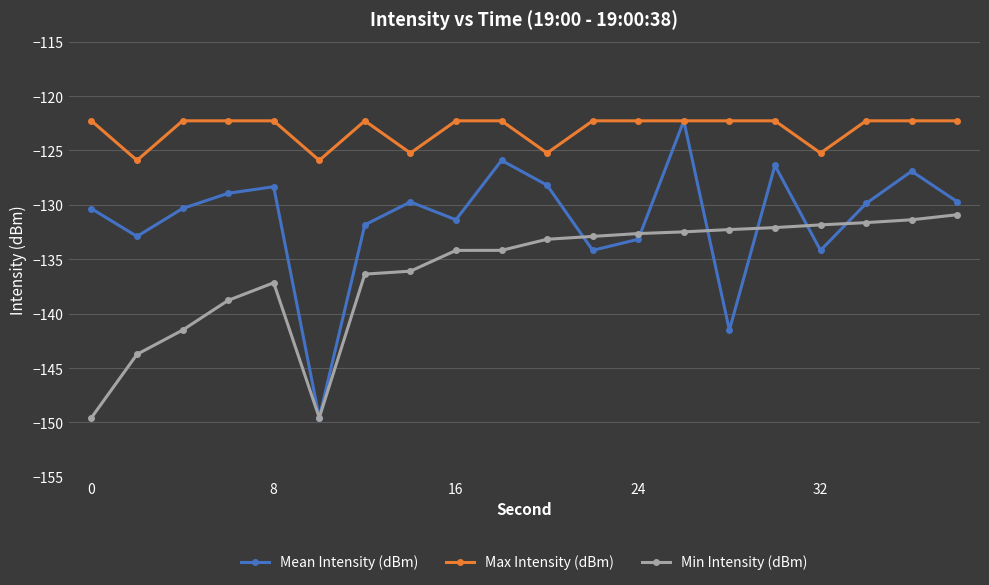

Which series has the largest range (max minus min)?

Mean Intensity (dBm)